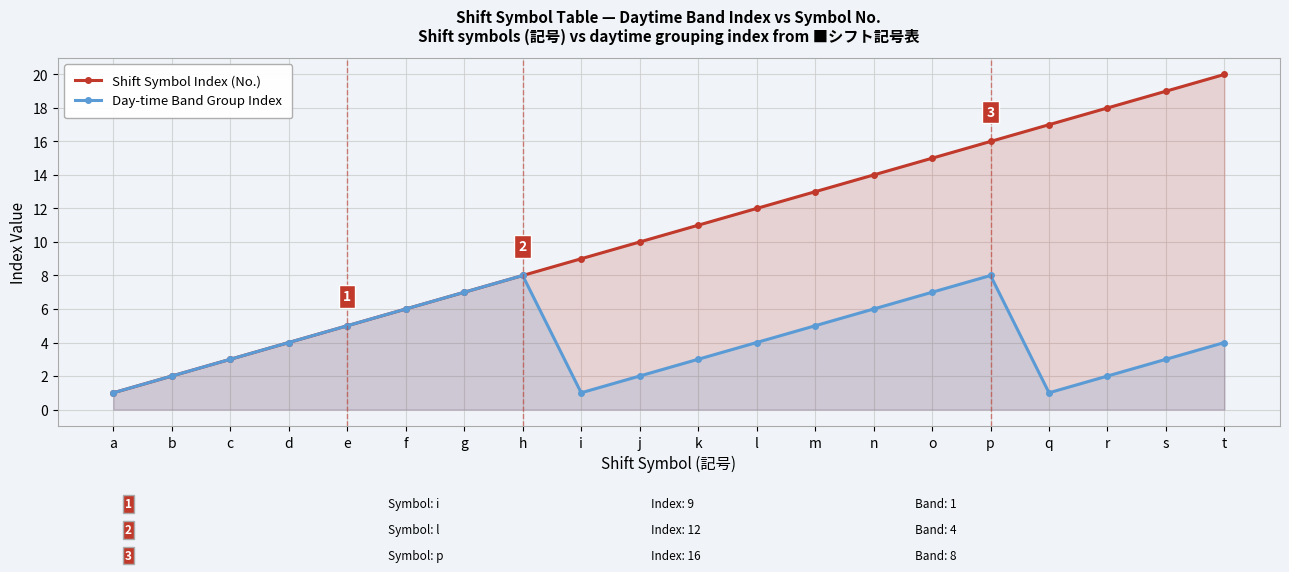

What is the minimum value for Shift Symbol Index (No.)?

1